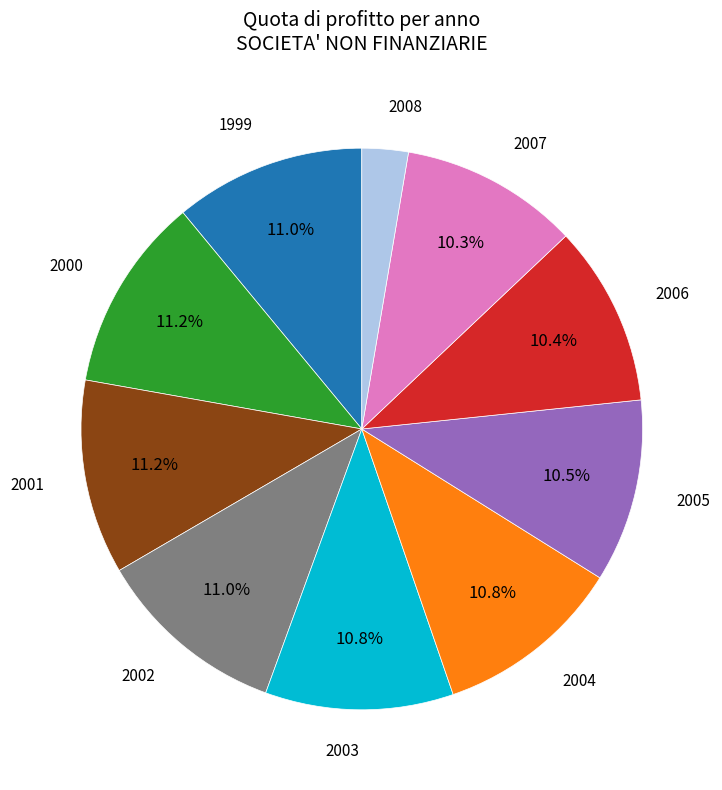

How many slices are in this pie chart?

10